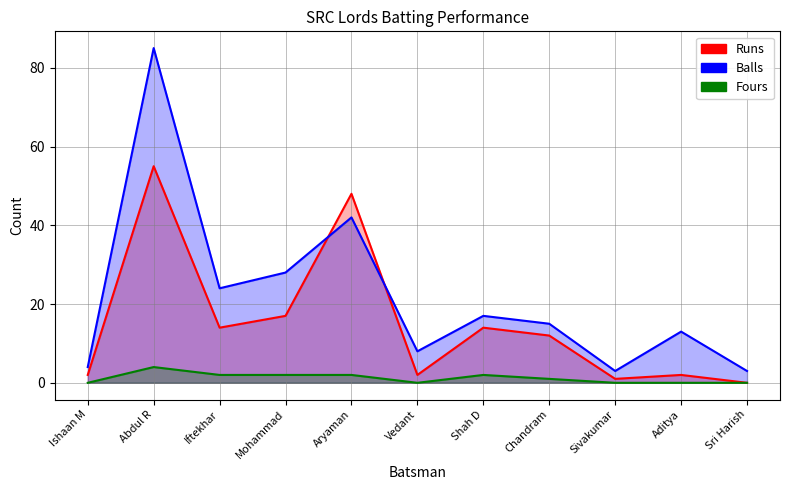

Where is the first local minimum for Balls?

Iftekhar